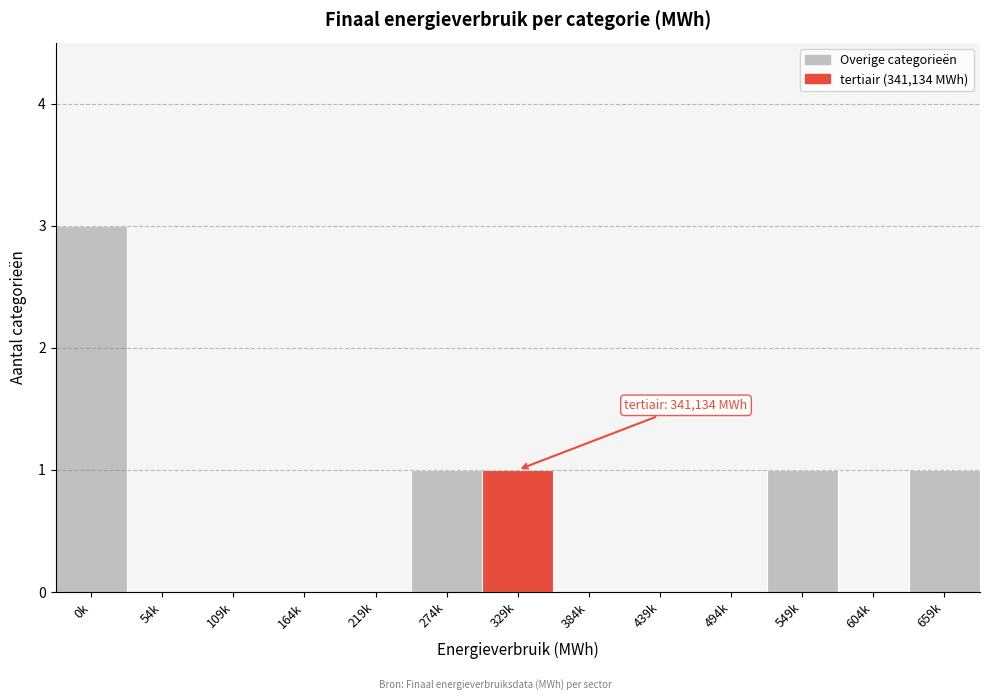

Reading left to right, extract all data points from this chart.

0k=3	54k=0	109k=0	164k=0	219k=0	274k=1	329k=1	384k=0	439k=0	494k=0	549k=1	604k=0	659k=1